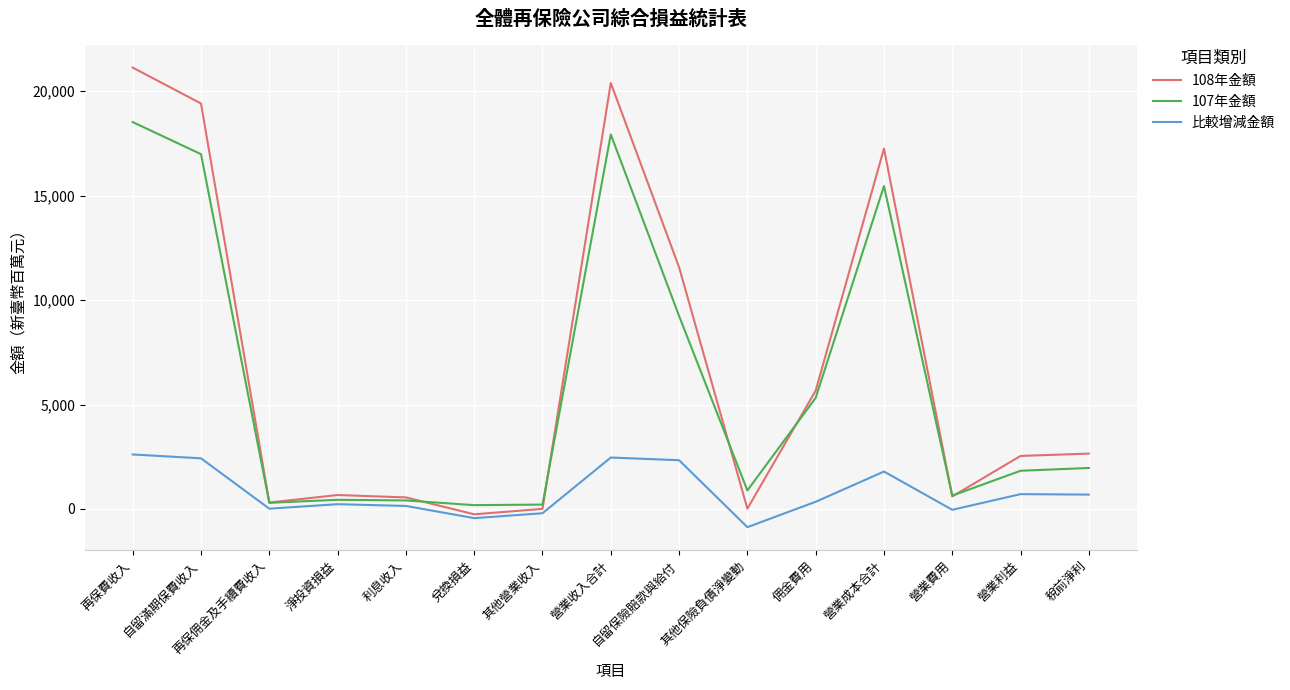

What is the difference between the 107年金額 values at 再保佣金及手續費收入 and 再保費收入?

18227